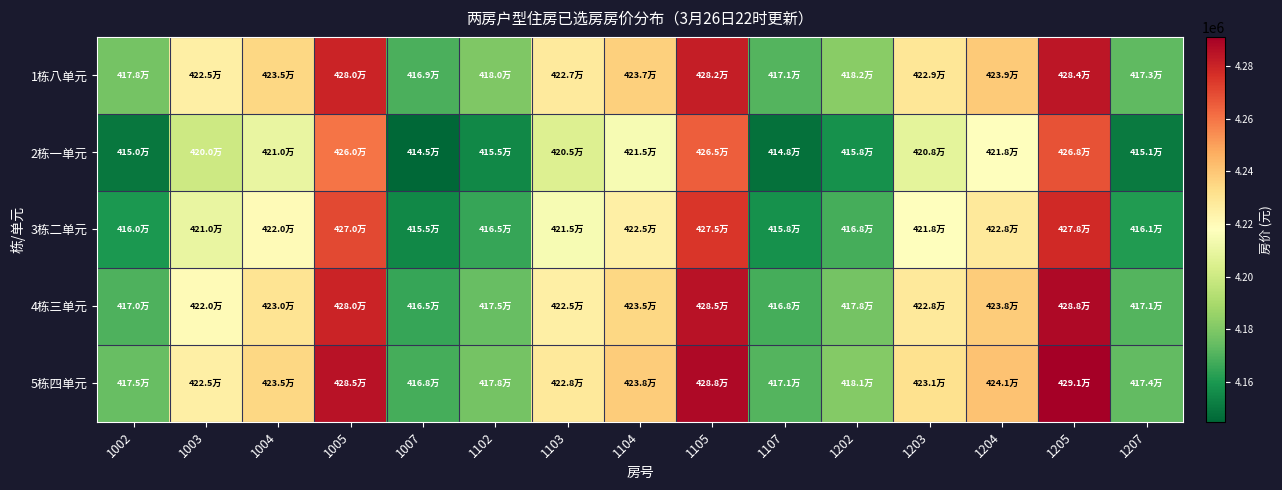

What is the total value across all series at 1205?

21408896